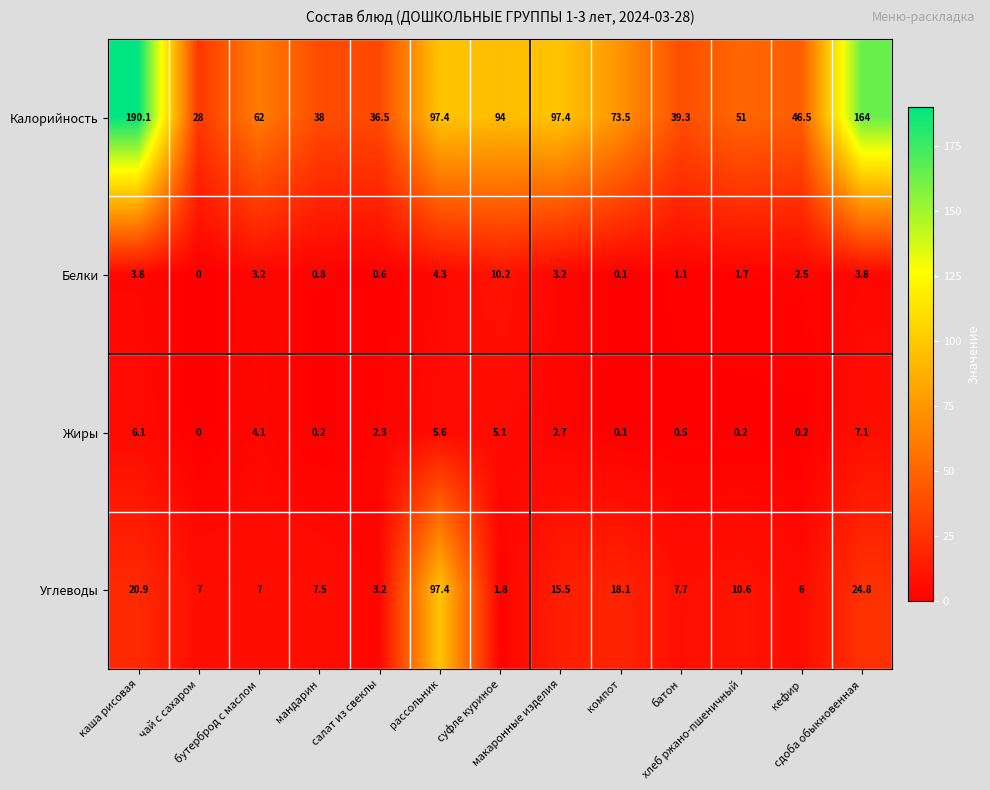

How many series are shown in this chart?

4